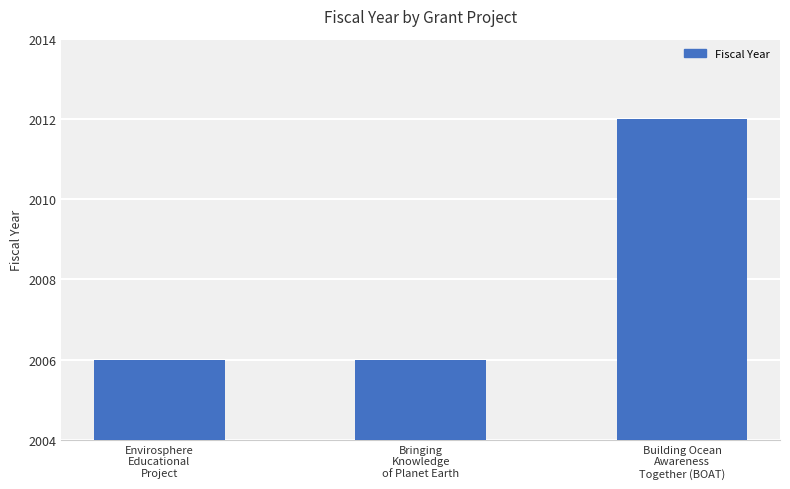

Approximately how many times larger is the value at Envirosphere
Educational
Project compared to Bringing
Knowledge
of Planet Earth?

1.0